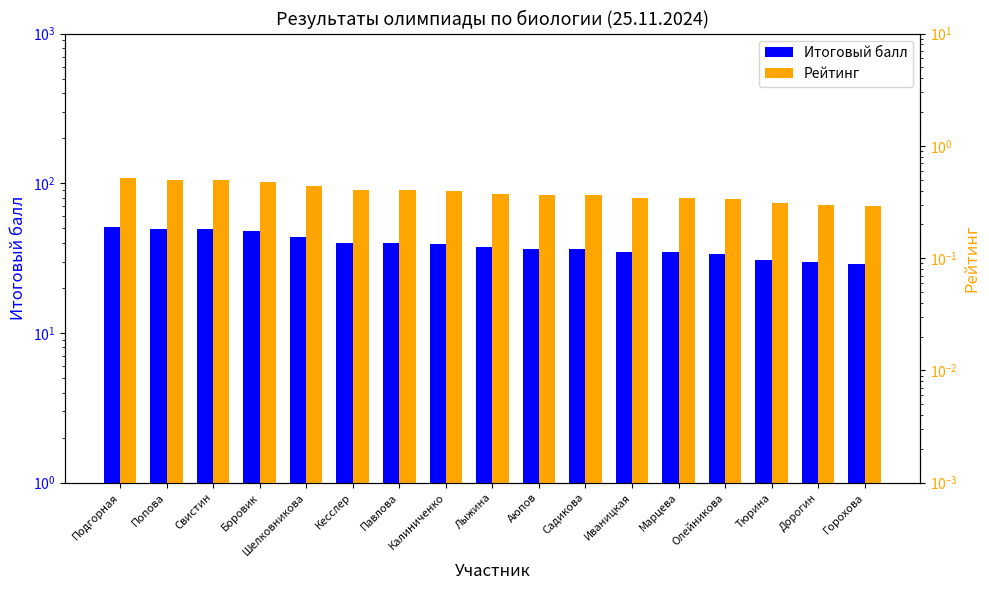

What is the difference between the second highest and second lowest values in the Рейтинг series?

0.2